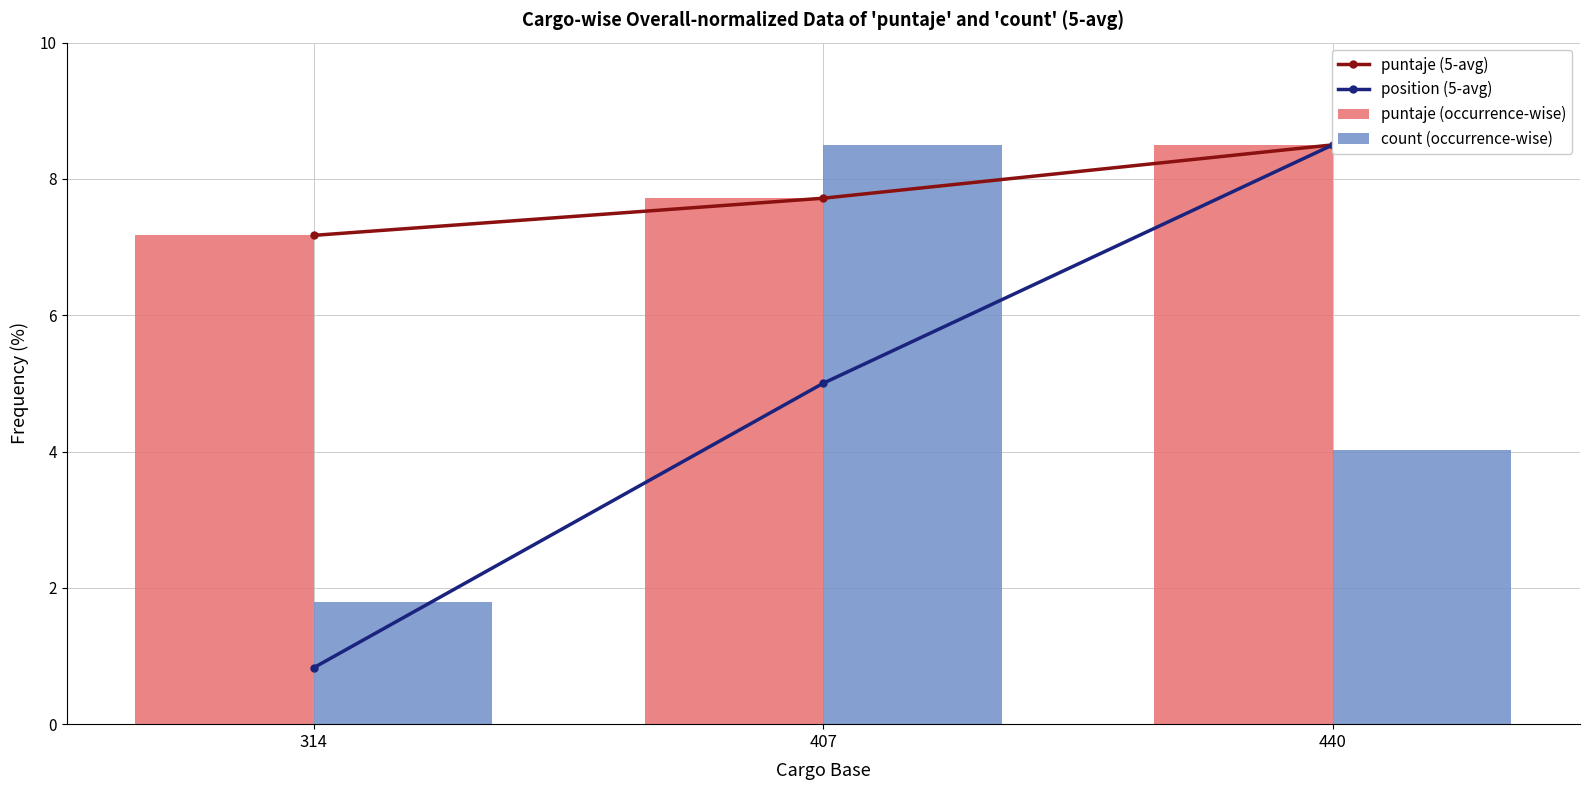

What is the value of the count (occurrence-wise) bar at the 1st from the left?

1.8